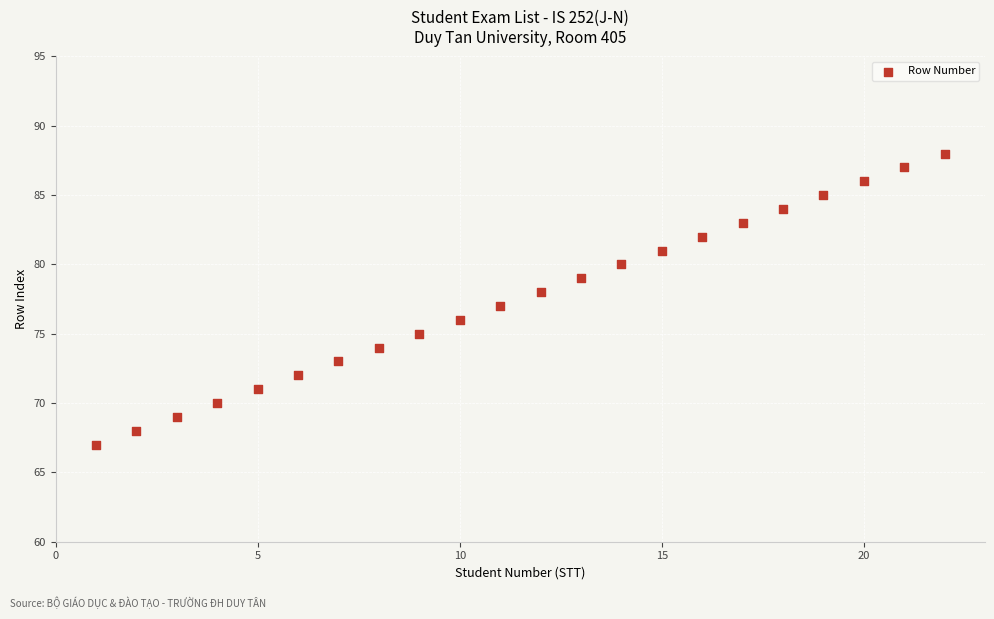

What is the range of X values (max minus min)?

21